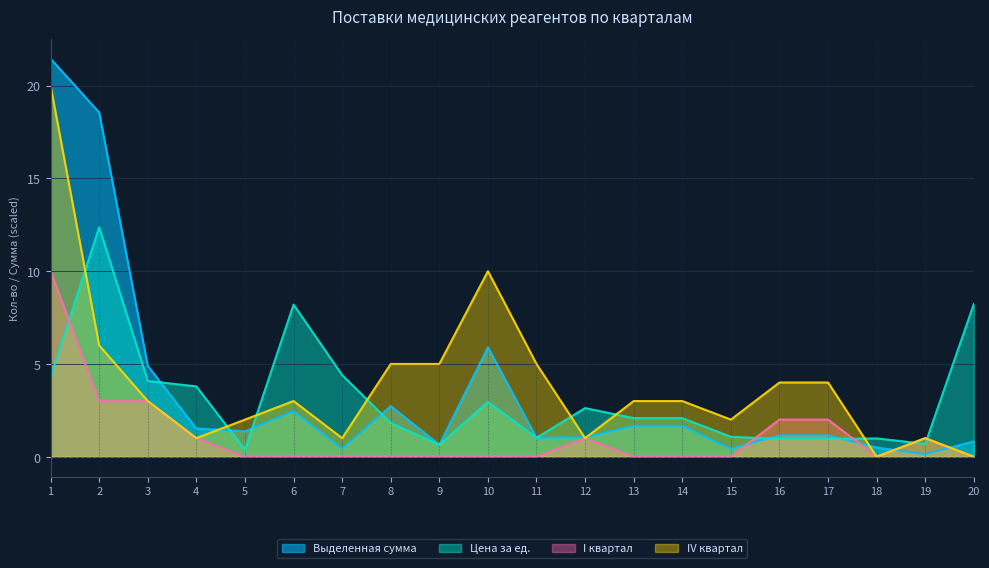

The value of I квартал at 10 is -5.3. True or false?

False